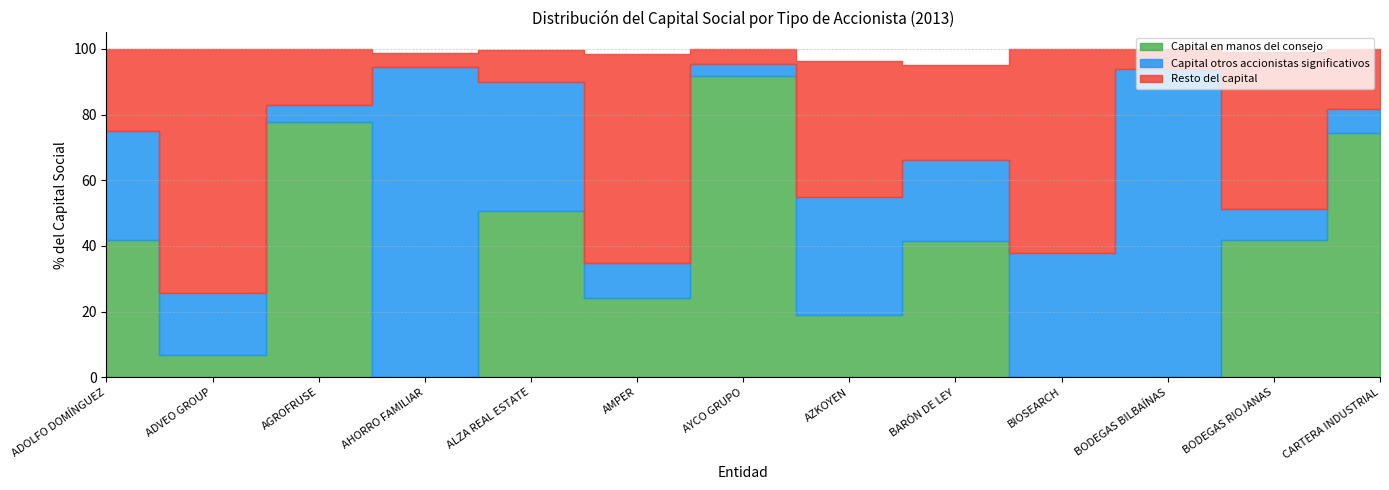

How many lines are shown in the chart?

3